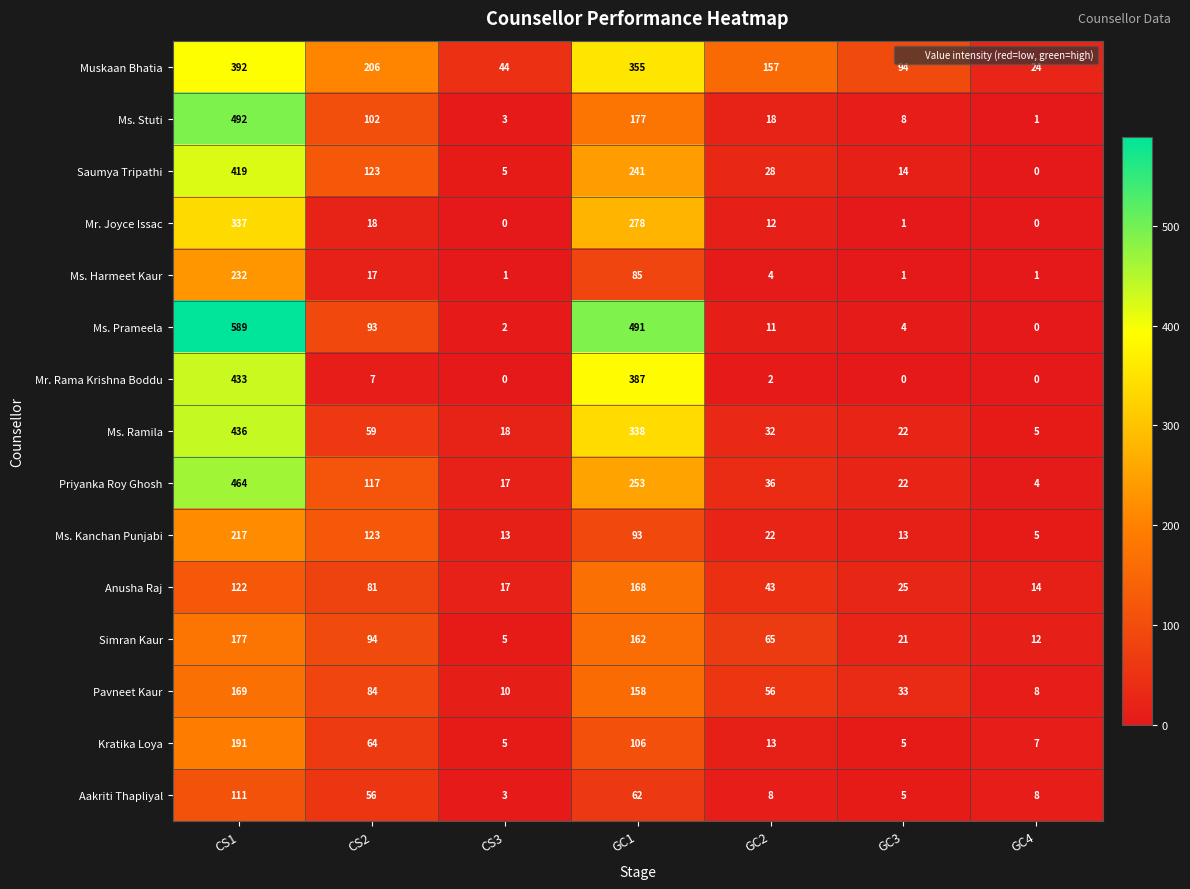

How many data points does each series have?

7